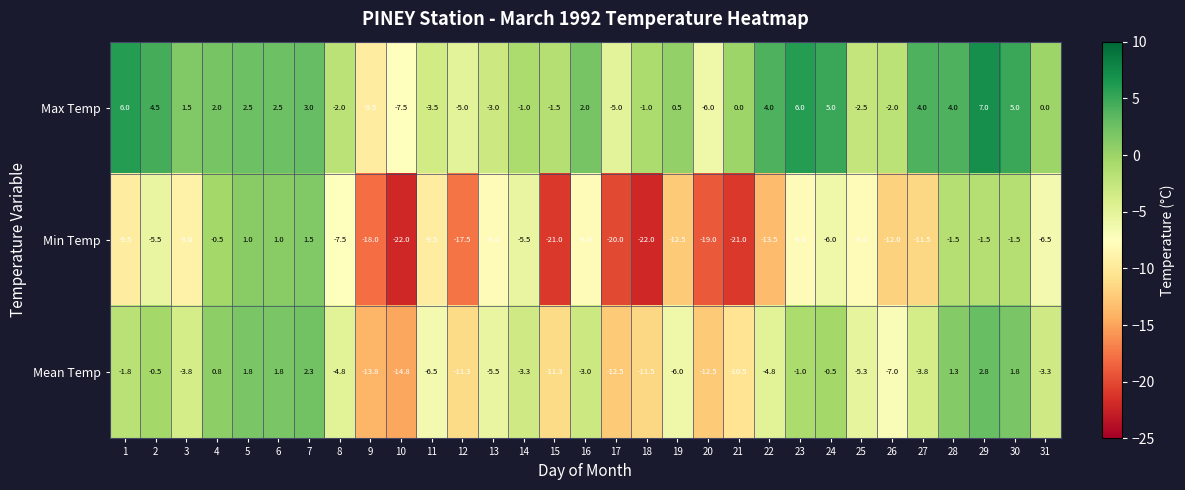

Between 25 and 28, which series saw the biggest shift?

Mean Temp